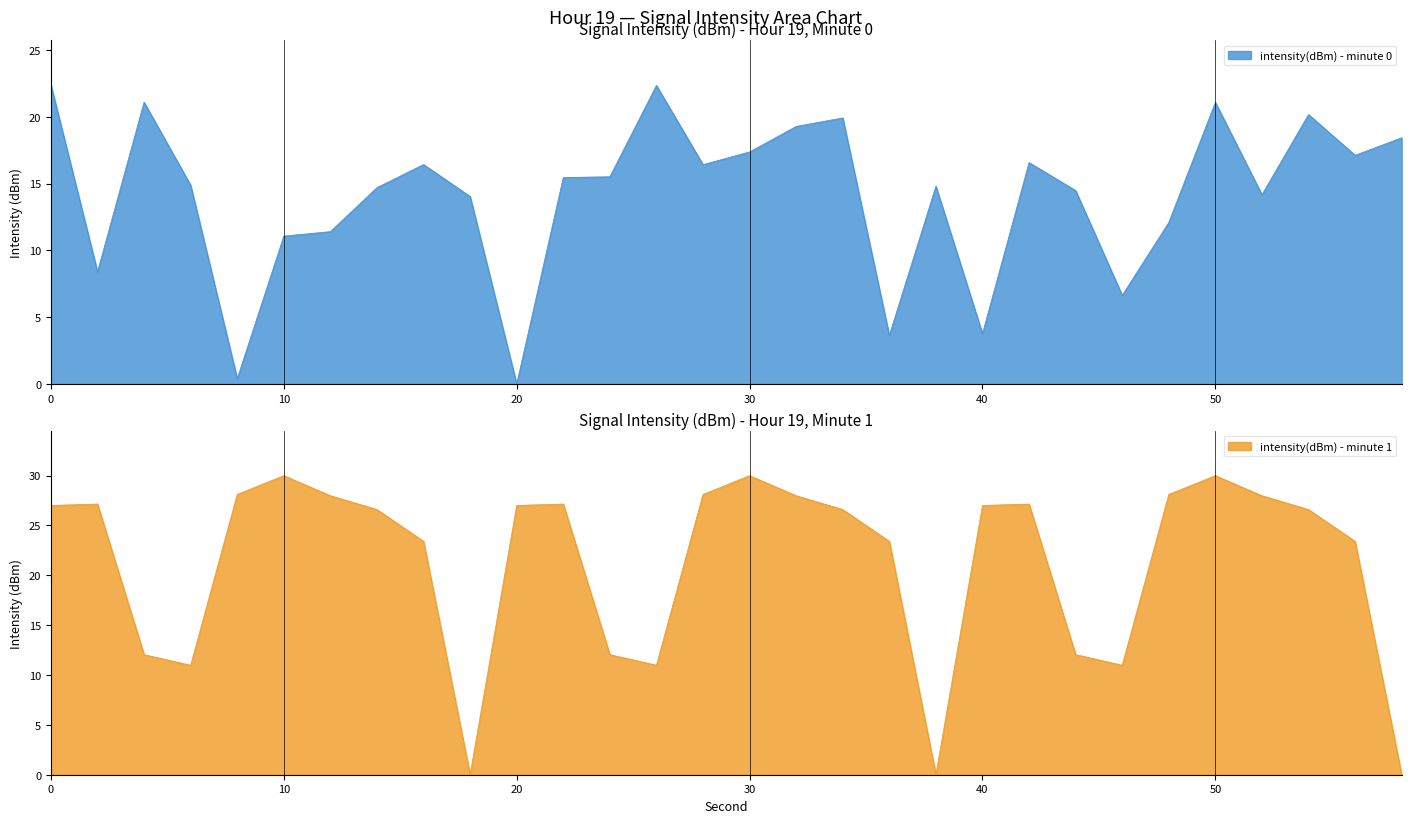

Between 16 and 38, which series saw the biggest shift?

intensity(dBm) - minute 1